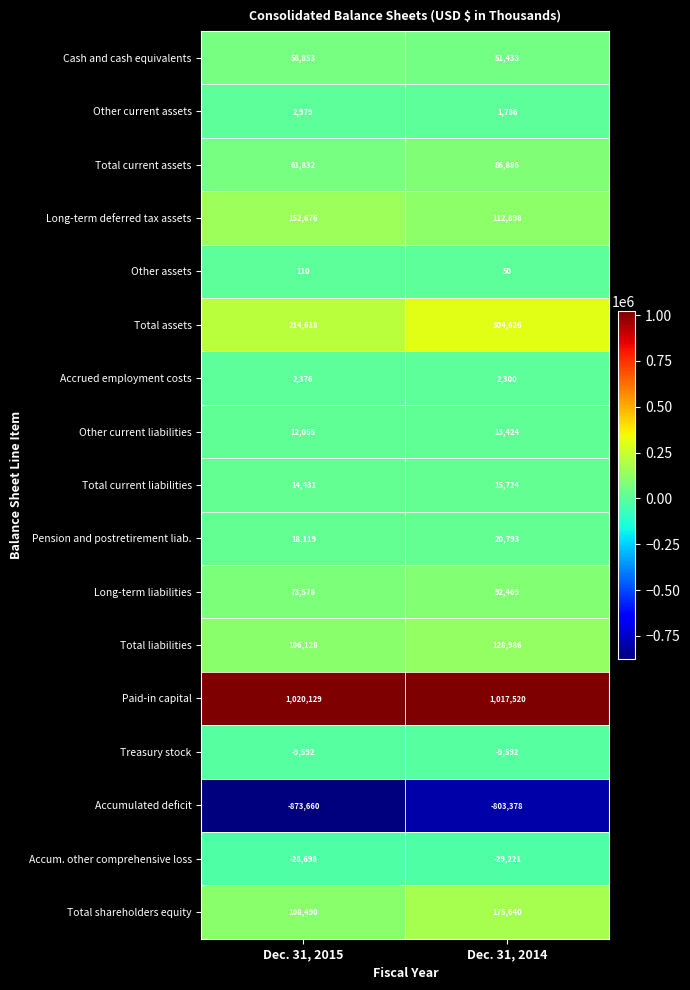

What is the sum of all Accrued employment costs values?

4676